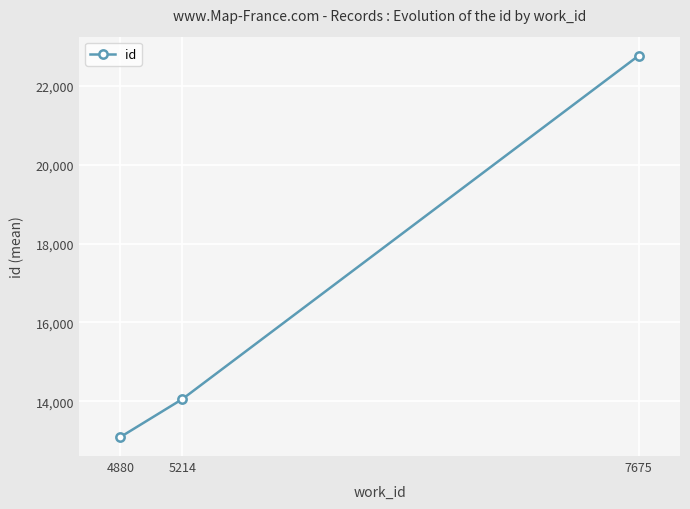

What is the sum of the values at 5214 and 4880?

27148.1